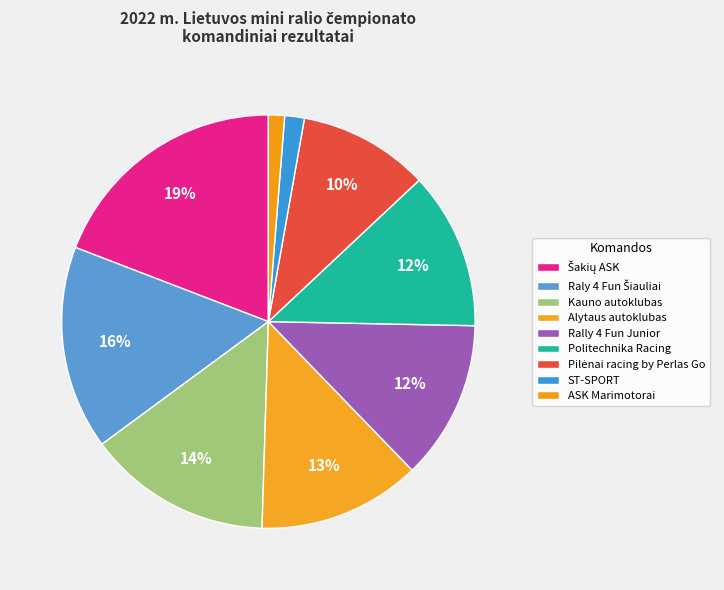

How many segments does this pie chart have?

9